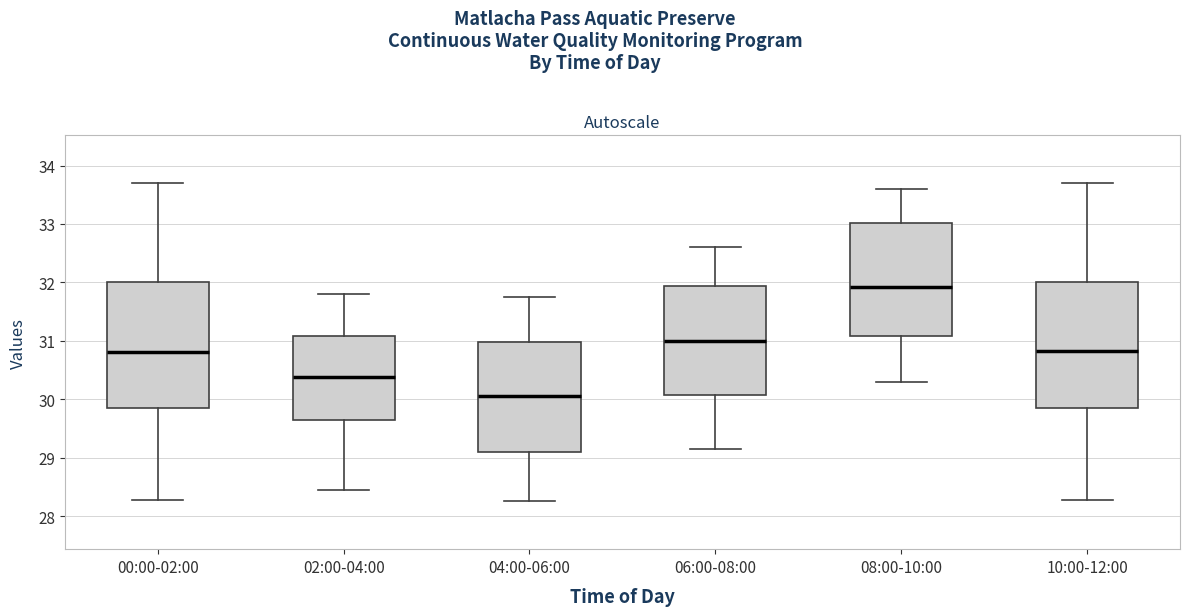

Where does the upper whisker of the box for 06:00-08:00 end on the y-axis? The values are not printed on the chart, so give them approximately, as read against the axis.

32.6